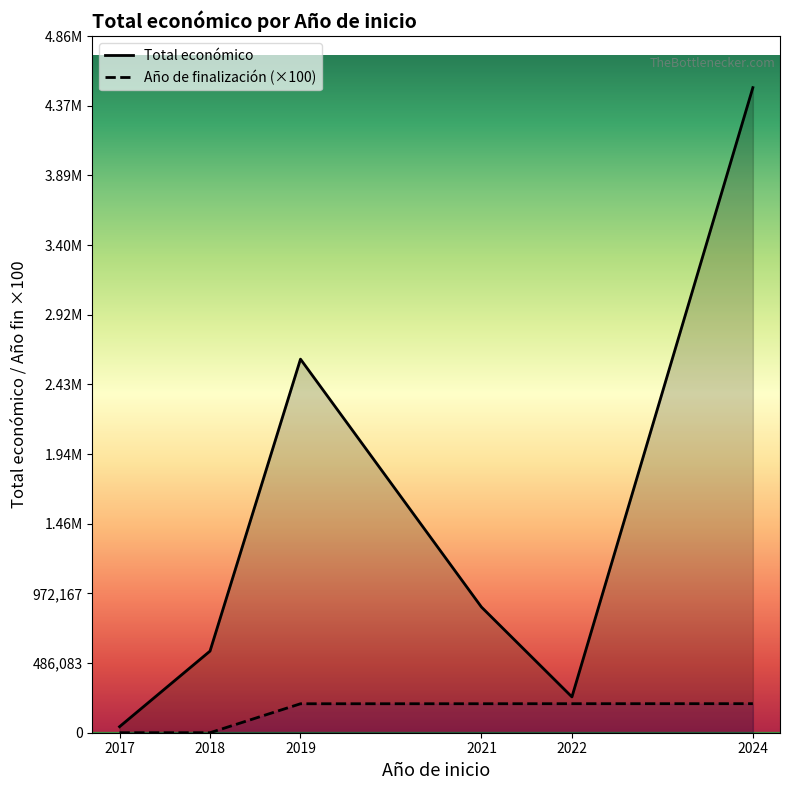

The Año de finalización (×100) series shows 119927 at 2022. True or false?

False